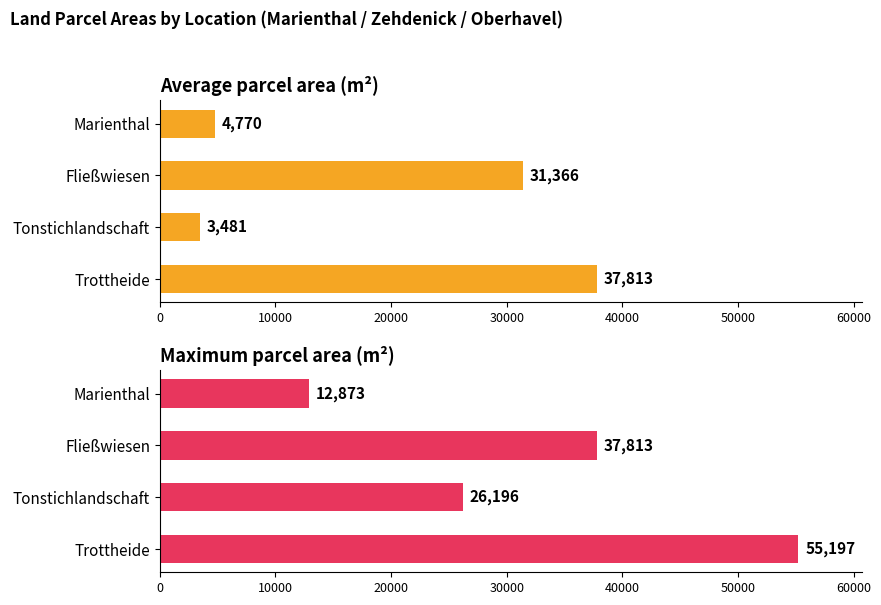

What is the greatest value displayed?

55197